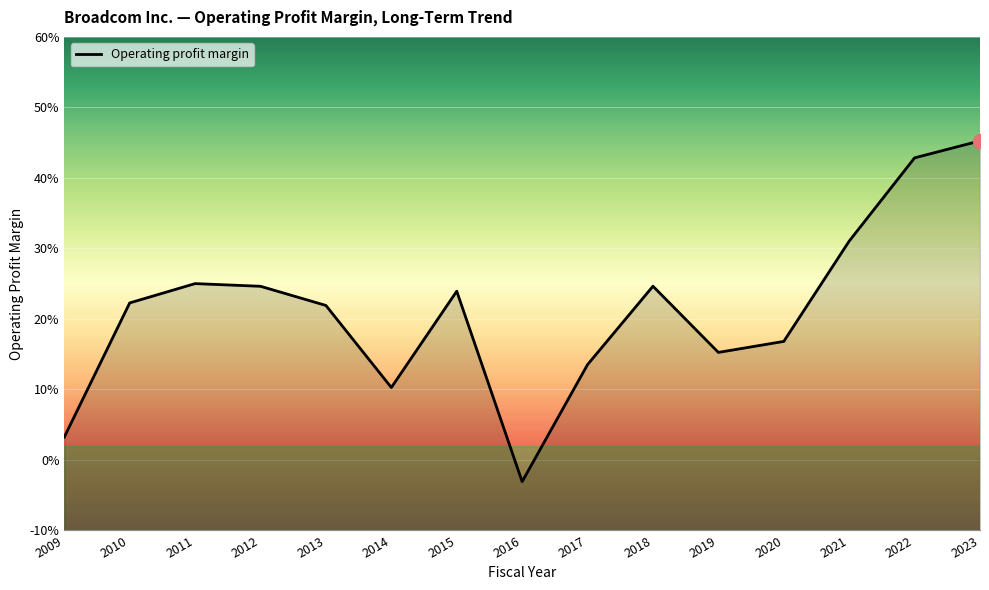

How many lines are shown in the chart?

1